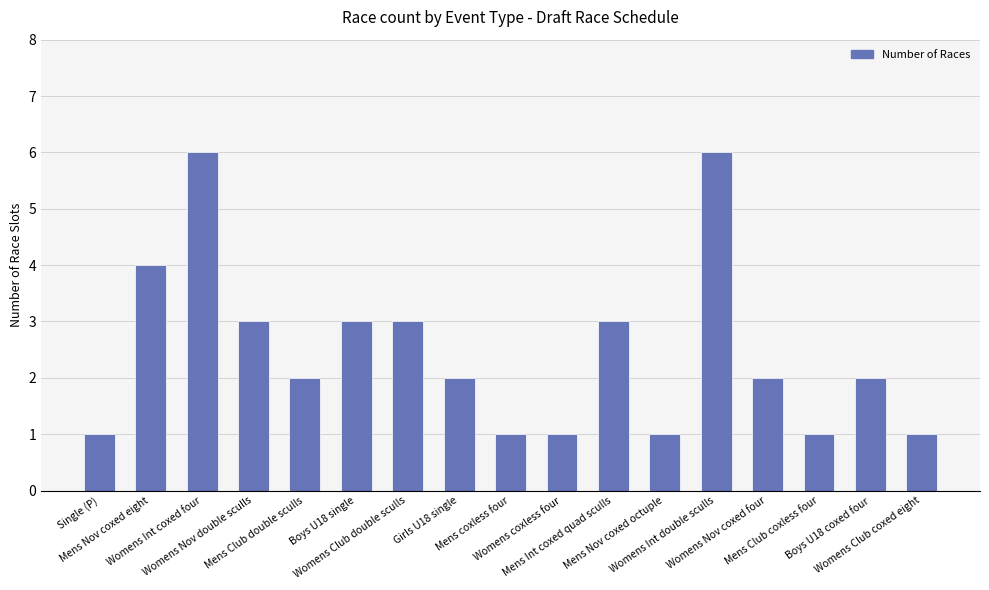

What is the maximum value shown in the chart?

6